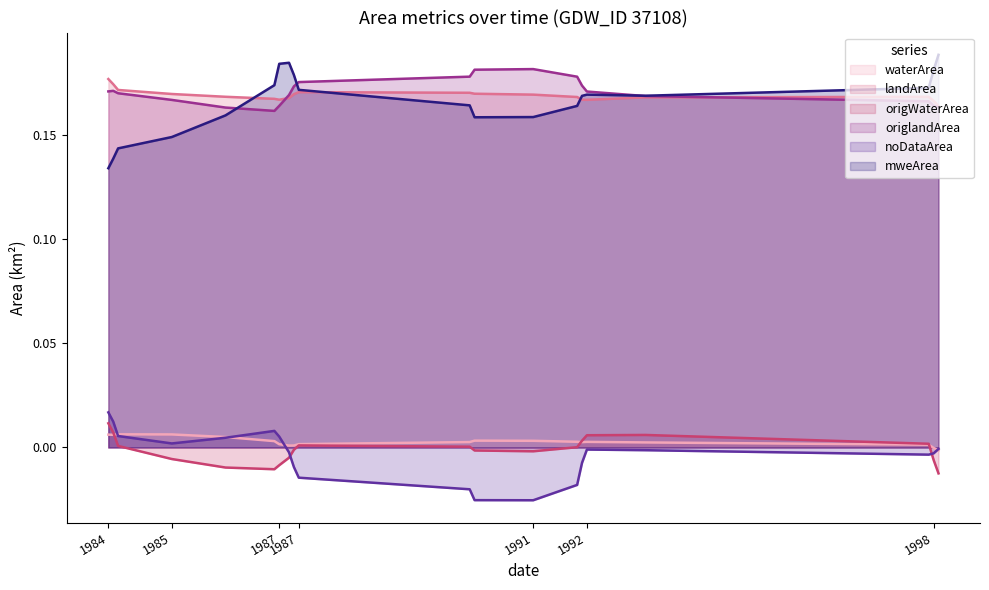

Reading left to right, transcribe all the data shown in this chart.

waterArea: 0.0	0.0	0.0	0.0	0.0	0.0	0.0	0.0	0.0	0.0	0.0	0.0	0.0	0.0	0.0	0.0	0.0	0.0	0.0	0.0
landArea: 0.2	0.2	0.2	0.2	0.2	0.2	0.2	0.2	0.2	0.2	0.2	0.2	0.2	0.2	0.2	0.2	0.2	0.2	0.2	0.2
origWaterArea: 0.0	0.0	0.0	0.0	0.0	0.0	0.0	0.0	0.0	0.0	0.0	0.0	0.0	0.0	0.0	0.0	0.0	0.0	0.0	0.0
origlandArea: 0.2	0.2	0.2	0.2	0.2	0.2	0.2	0.2	0.2	0.2	0.2	0.2	0.2	0.2	0.2	0.2	0.2	0.2	0.2	0.2
noDataArea: 0.0	0.0	0.0	0.0	0.0	0.0	0.0	0.0	0.0	0.0	0.0	0.0	0.0	0.0	0.0	0.0	0.0	0.0	0.0	0.0
mweArea: 0.2	0.2	0.2	0.2	0.2	0.2	0.2	0.2	0.2	0.2	0.2	0.2	0.2	0.2	0.2	0.2	0.2	0.2	0.2	0.2